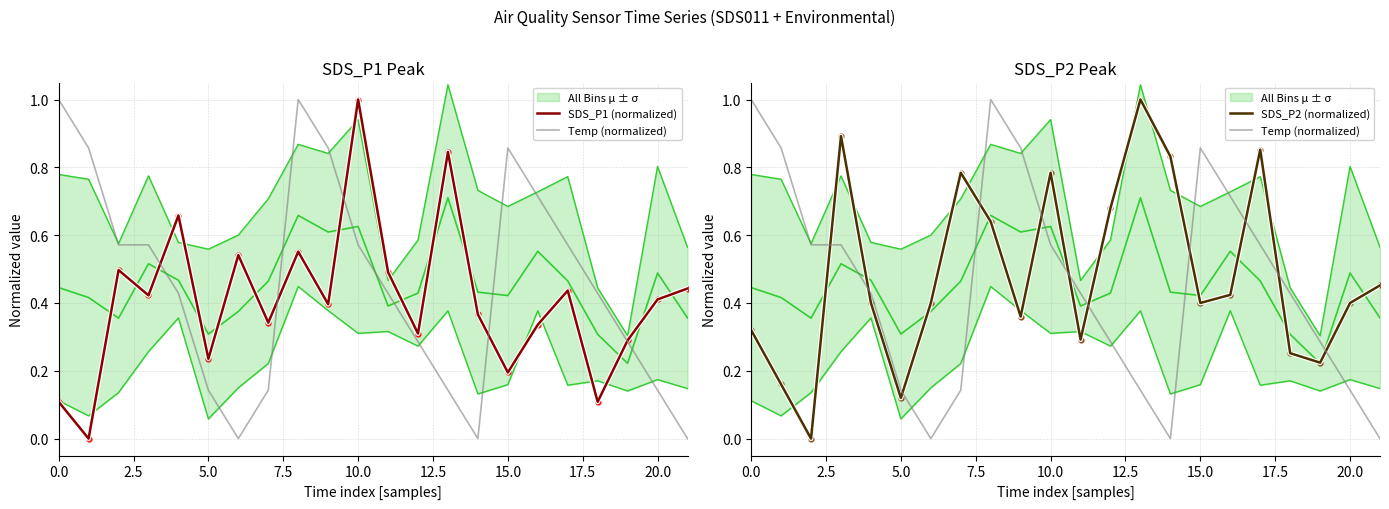

How many values in the SDS_P2 (normalized) series exceed 0?

21